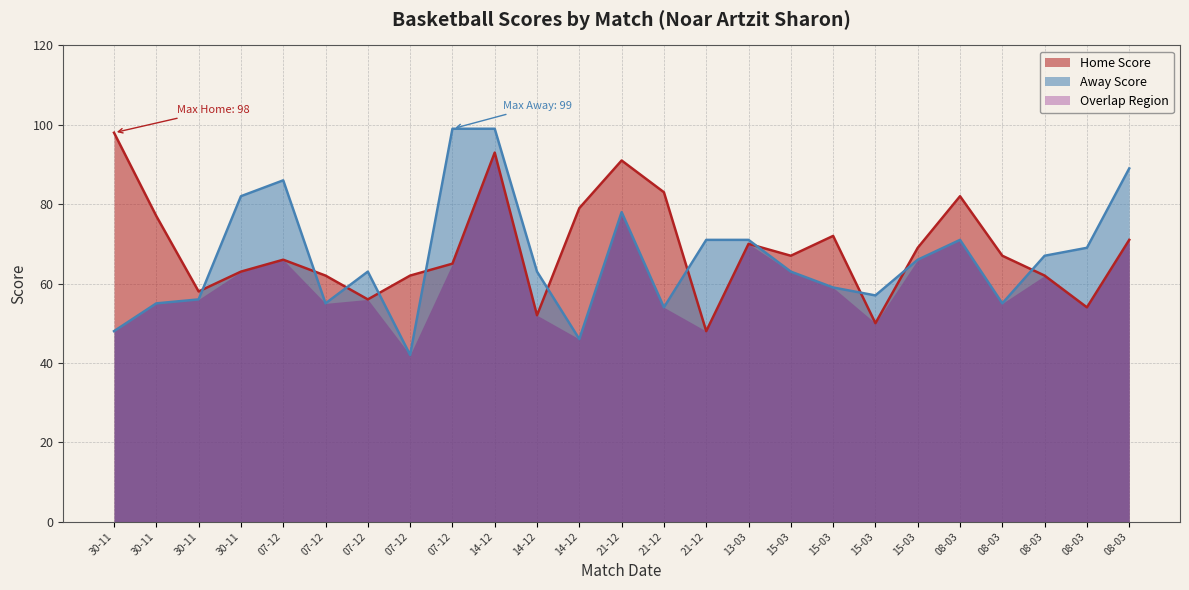

What is the label of the 6th point from the right?

15-03